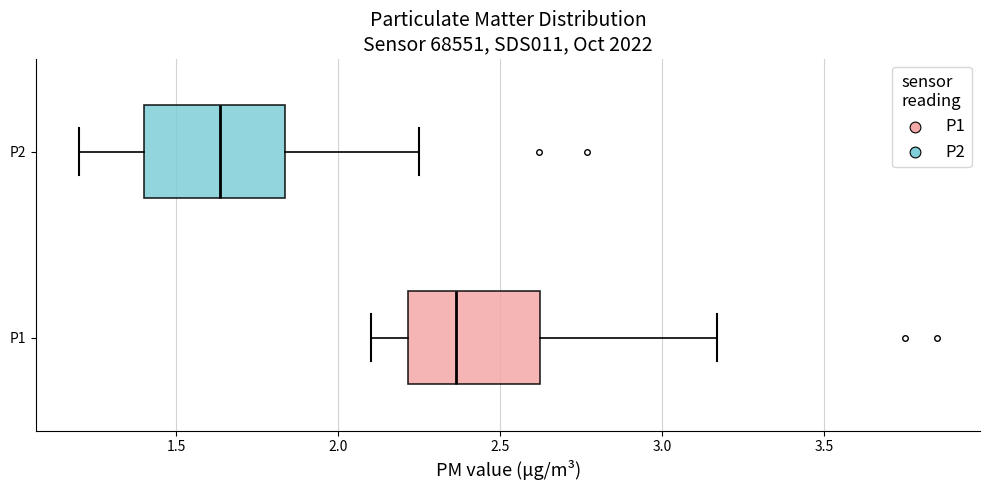

Which box has the furthest to the left median line?

P2